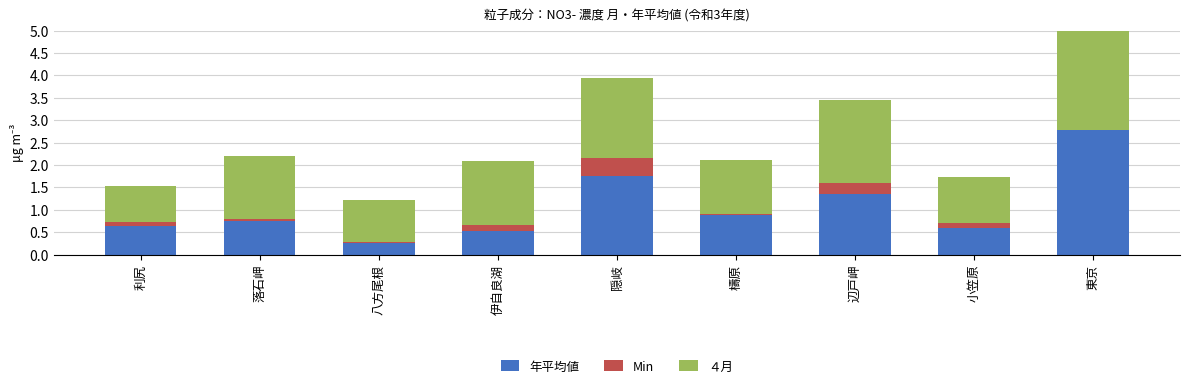

What is the label of the 9th bar from the left?

東京